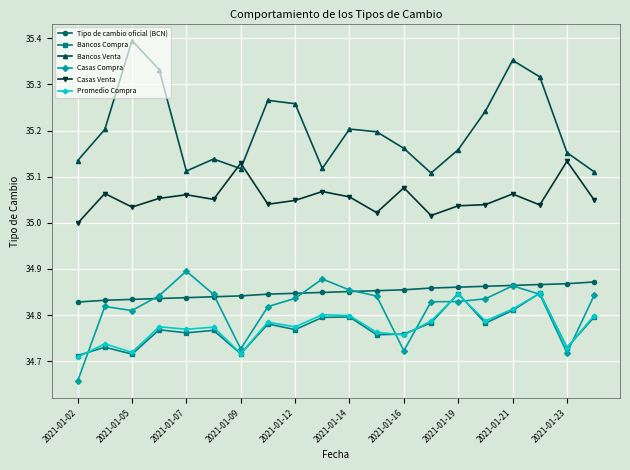

Which series has the widest spread of values?

Bancos Venta